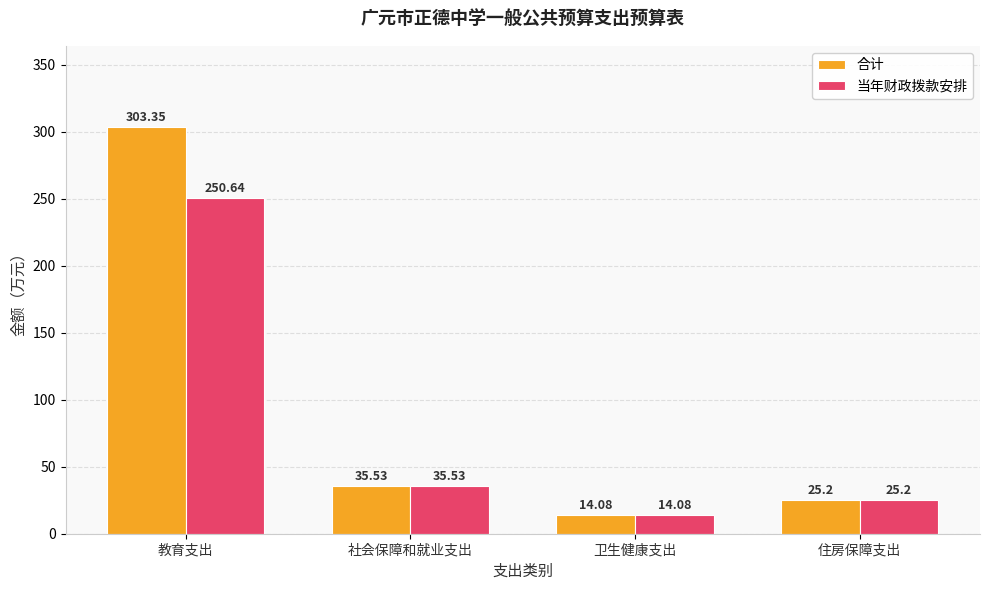

Is it true that 当年财政拨款安排 equals 37.8 at 住房保障支出?

False